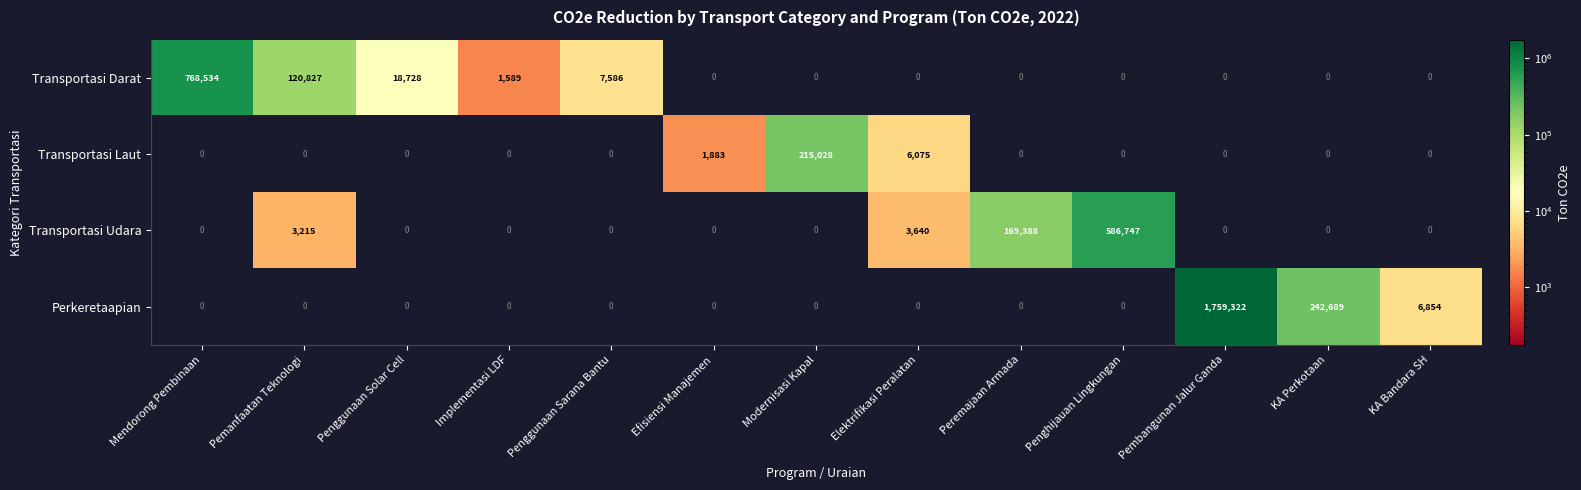

What is the difference between the highest and lowest values at Efisiensi Manajemen?

1883